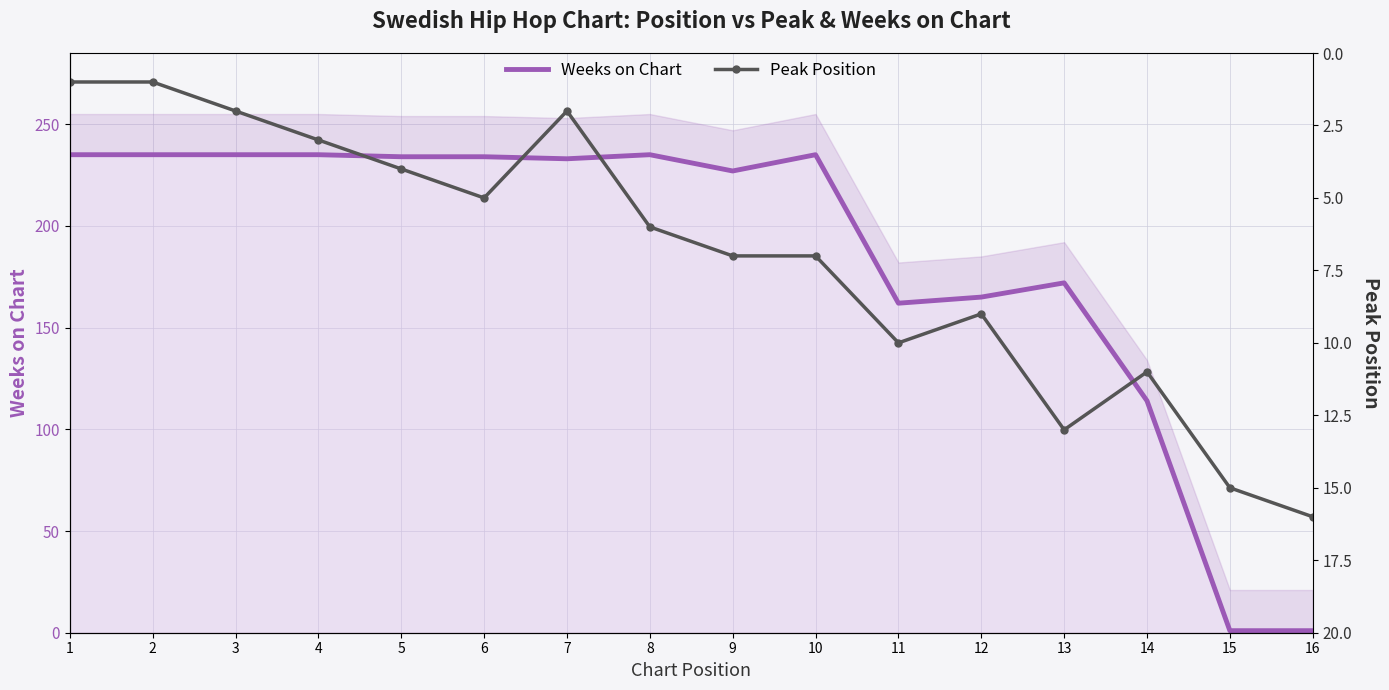

Reading left to right, what are all the values shown in this chart?

Weeks on Chart: 1=235	2=235	3=235	4=235	5=234	6=234	7=233	8=235	9=227	10=235	11=162	12=165	13=172	14=114	15=1	16=1
Peak Position: 1=1	2=1	3=2	4=3	5=4	6=5	7=2	8=6	9=7	10=7	11=10	12=9	13=13	14=11	15=15	16=16